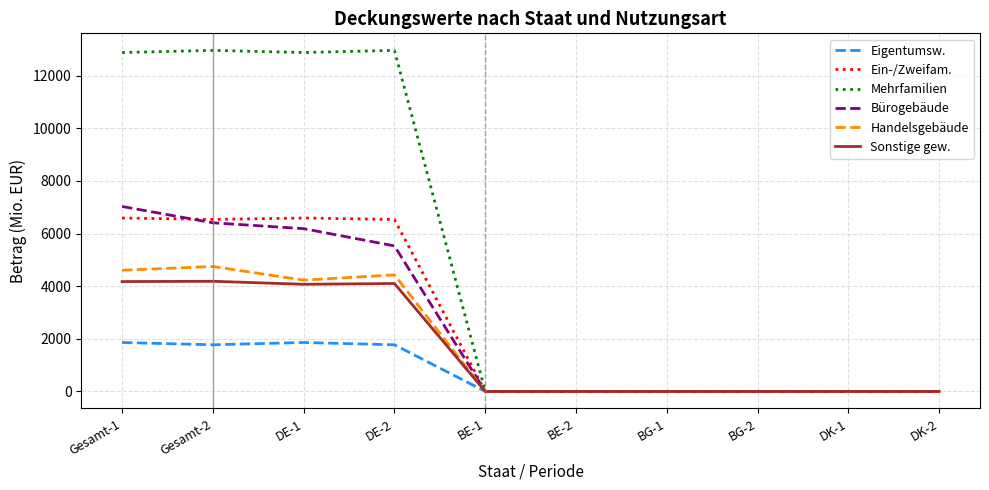

Does the chart have visible grid lines?

Yes